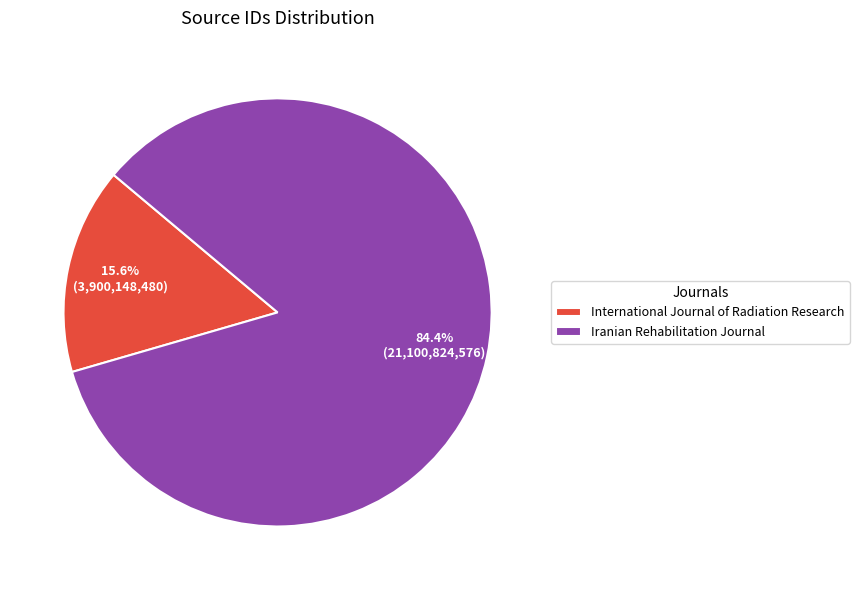

To the nearest percent, what portion does Iranian Rehabilitation Journal represent?

84%